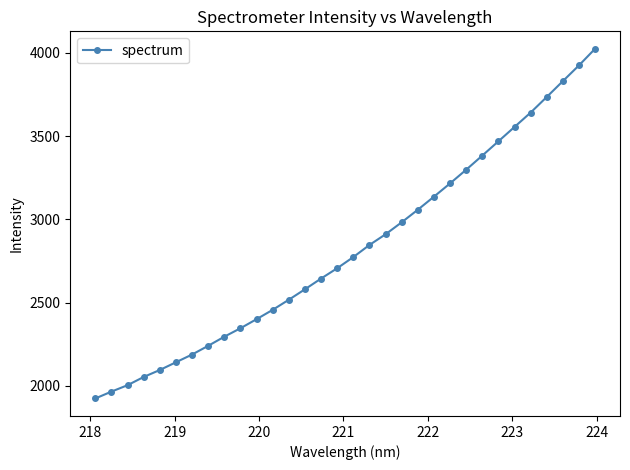

What is the smallest value displayed?

1923.7